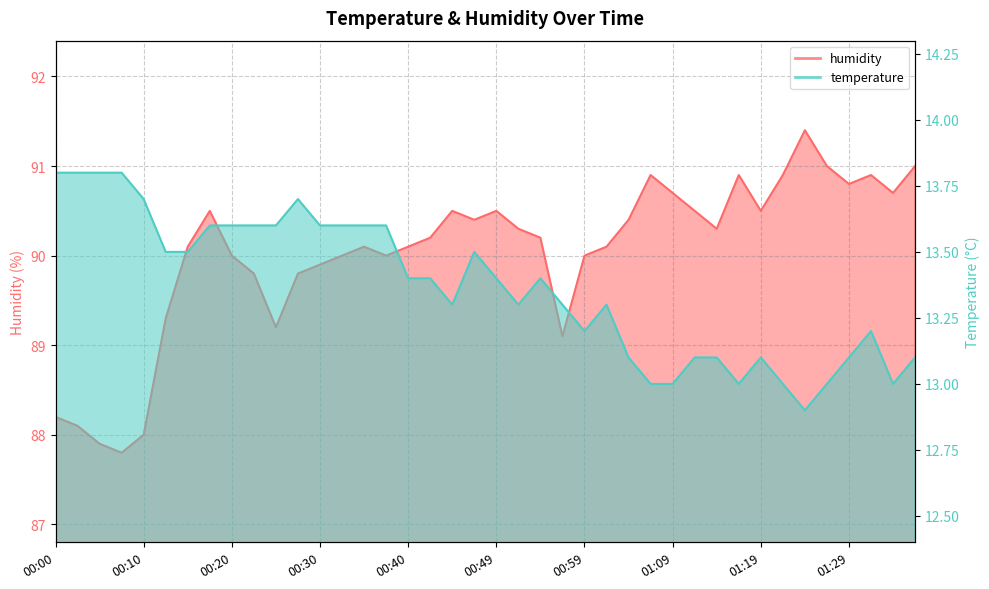

What position from the left is 01:26?

36